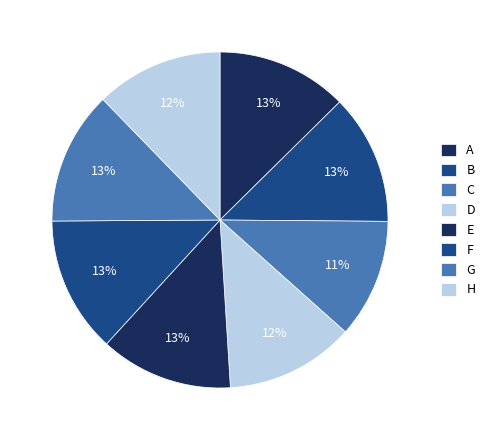

How much of the chart is everything except E?

87.2%